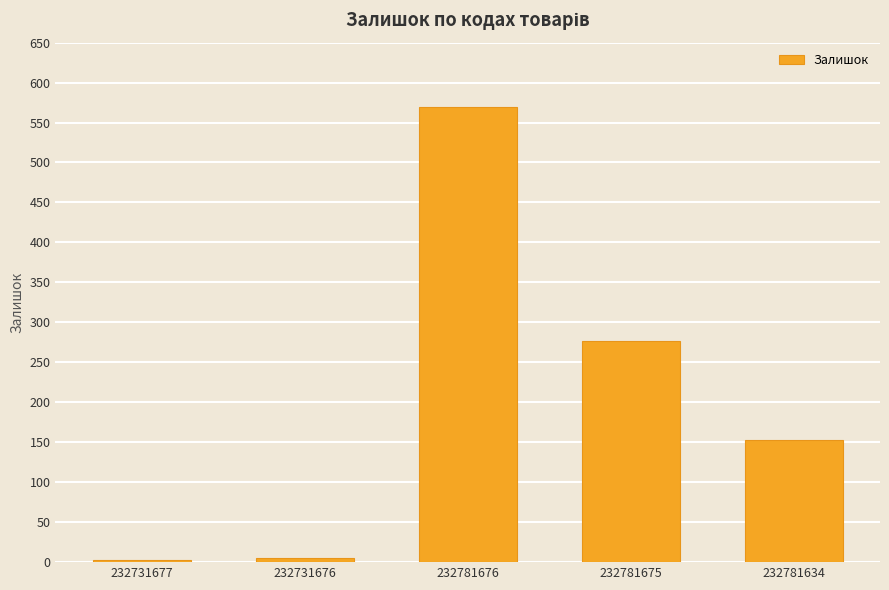

What position from the right is 232731677?

5